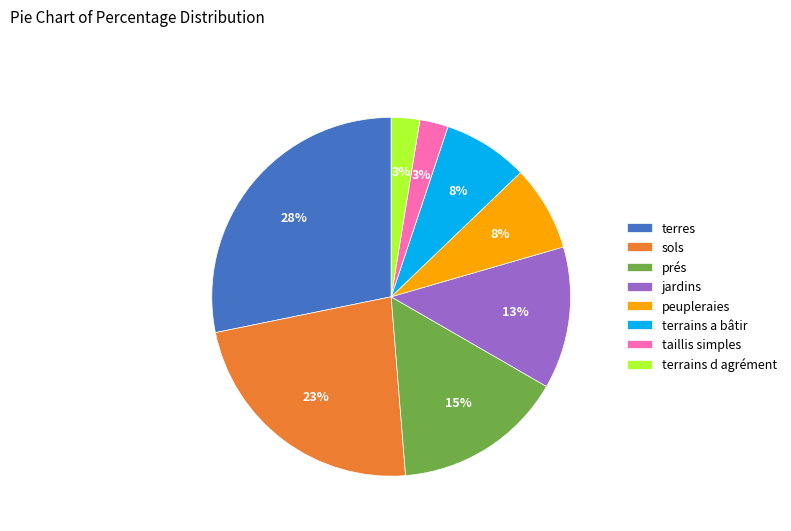

Approximately how many times larger is the value at peupleraies compared to terres?

0.3